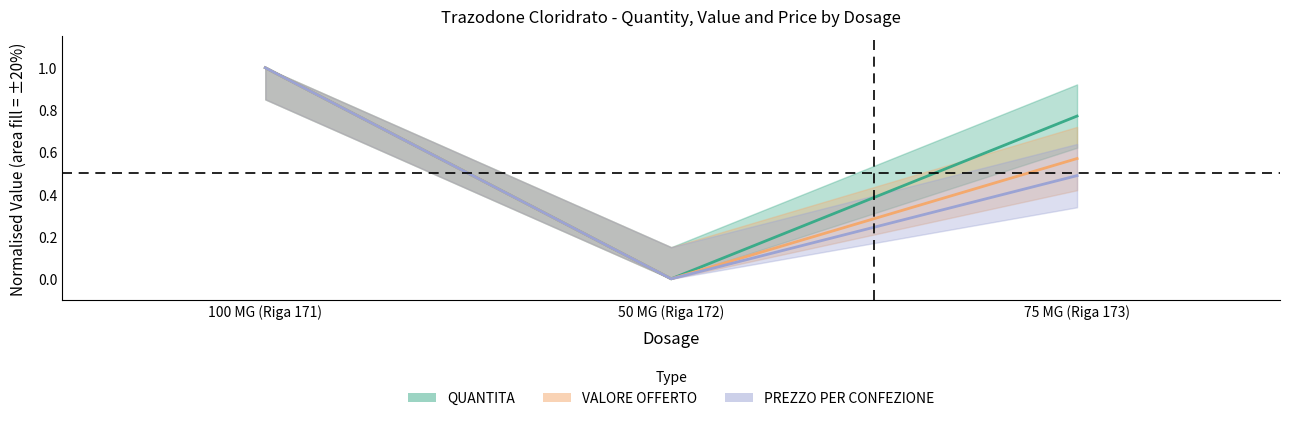

Which series has the largest total across all categories?

QUANTITA